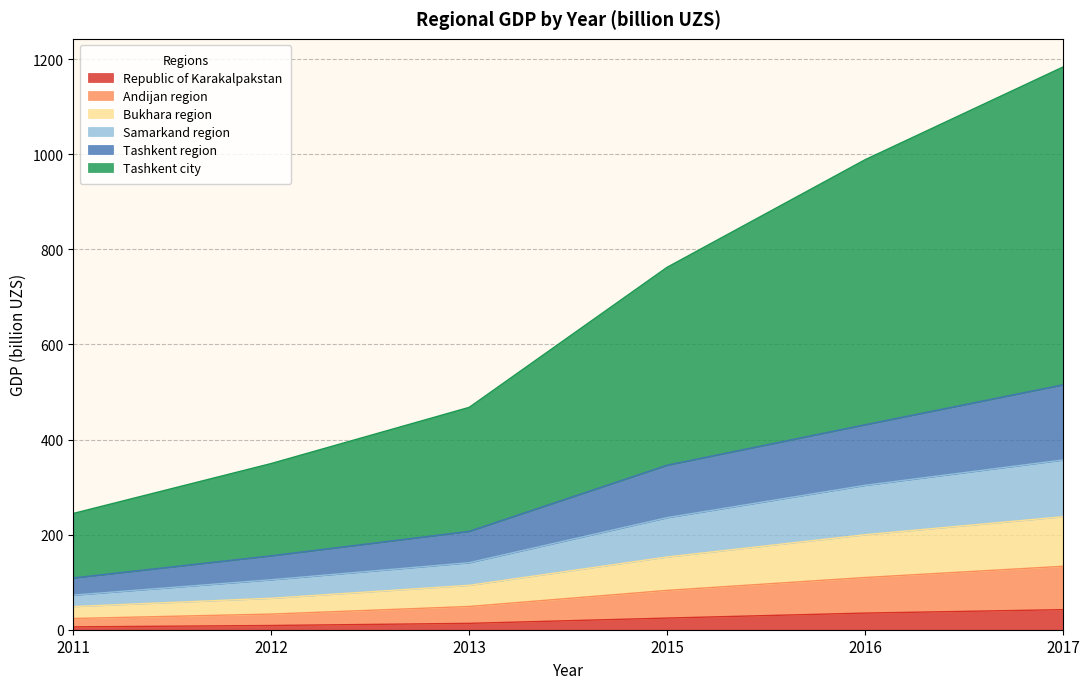

Is the value of Republic of Karakalpakstan at 2015 greater than the value of Tashkent region at 2012?

No